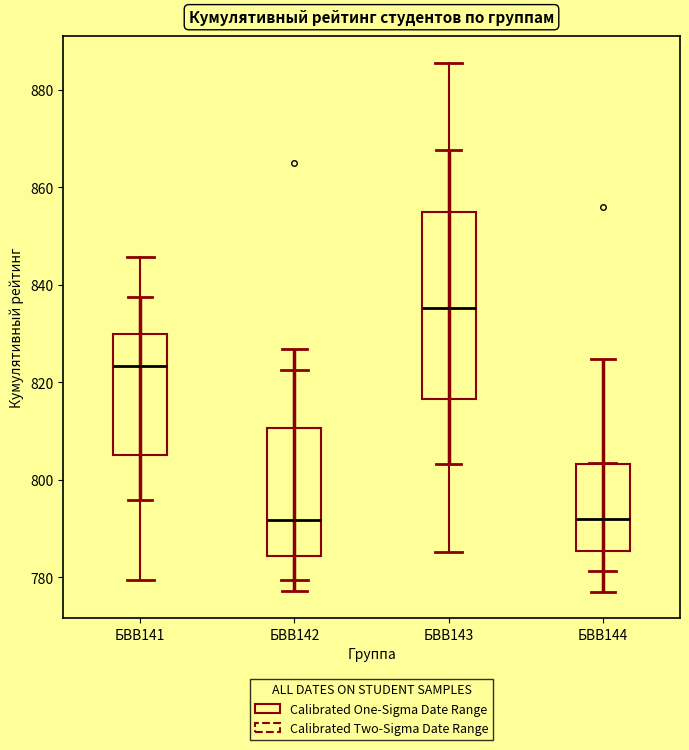

Where is the lower edge of the box for БВВ141 on the y-axis? The values are not printed on the chart, so give them approximately, as read against the axis.

806